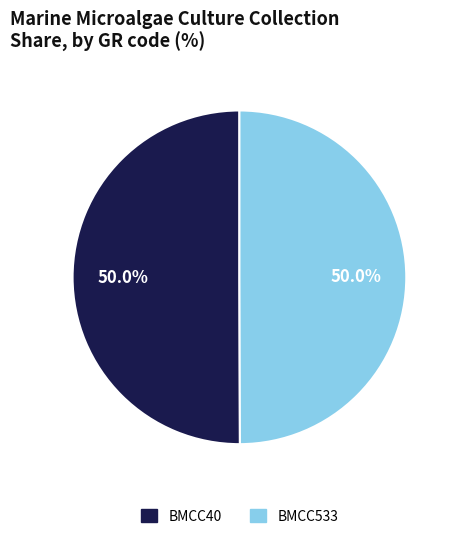

Combined, what portion of the pie is BMCC533 and BMCC40?

100.0%